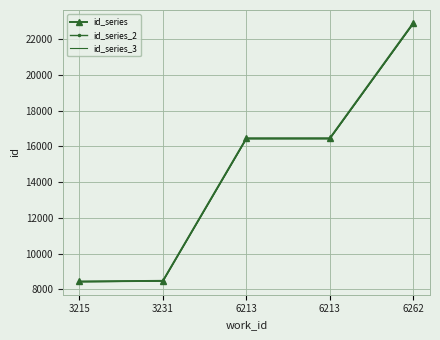

Reading left to right, list all the values displayed in this chart.

id_series: 3215=8445.0	3231=8481.0	6213=16457.0	6213=16458.0	6262=22910.0
id_series_2: 3215=8436.6	3231=8472.5	6213=16440.5	6213=16441.5	6262=22887.1
id_series_3: 3215=8428.1	3231=8464.0	6213=16424.1	6213=16425.1	6262=22864.2